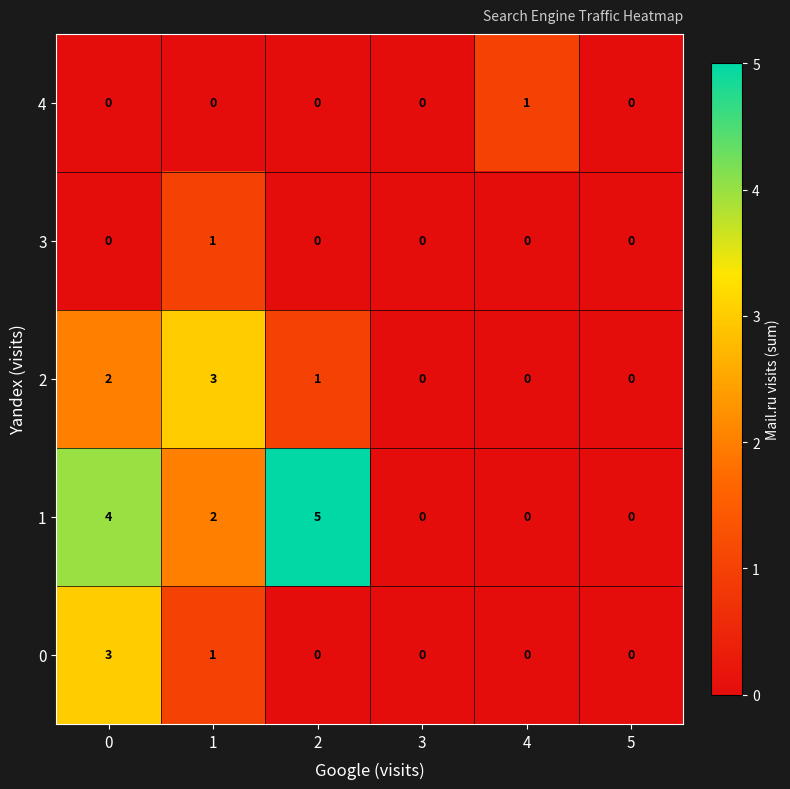

Which series has the largest range (max minus min)?

1